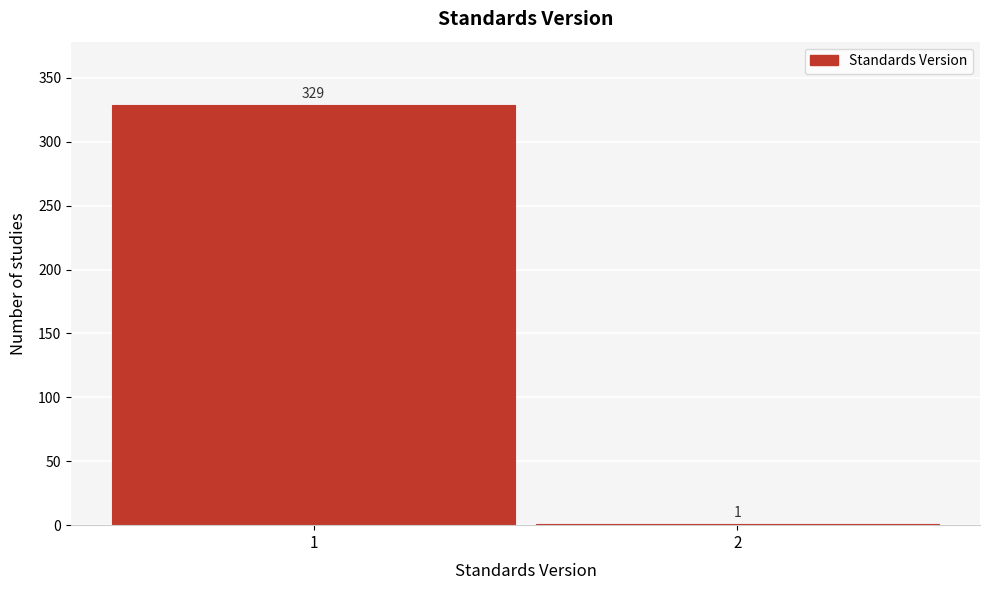

Reading left to right, extract all data points from this chart.

1=329	2=1